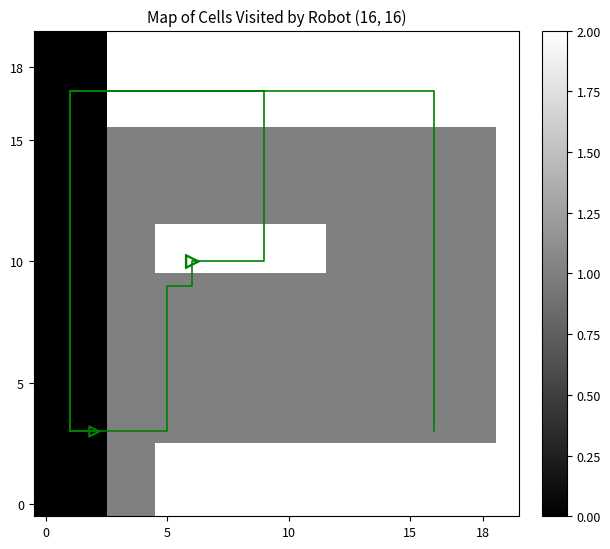

Reading right to left, extract all data points from this chart.

0: 2	2	2	2	2	2	2	2	2	2	2	2	2	2	2	1	1	0	0	0
1: 2	2	2	2	2	2	2	2	2	2	2	2	2	2	2	1	1	0	0	0
2: 2	2	2	2	2	2	2	2	2	2	2	2	2	2	2	1	1	0	0	0
3: 2	1	1	1	1	1	1	1	1	1	1	1	1	1	1	1	1	0	0	0
4: 2	1	1	1	1	1	1	1	1	1	1	1	1	1	1	1	1	0	0	0
5: 2	1	1	1	1	1	1	1	1	1	1	1	1	1	1	1	1	0	0	0
6: 2	1	1	1	1	1	1	1	1	1	1	1	1	1	1	1	1	0	0	0
7: 2	1	1	1	1	1	1	1	1	1	1	1	1	1	1	1	1	0	0	0
8: 2	1	1	1	1	1	1	1	1	1	1	1	1	1	1	1	1	0	0	0
9: 2	1	1	1	1	1	1	1	1	1	1	1	1	1	1	1	1	0	0	0
10: 2	1	1	1	1	1	1	1	2	2	2	2	2	2	2	1	1	0	0	0
11: 2	1	1	1	1	1	1	1	2	2	2	2	2	2	2	1	1	0	0	0
12: 2	1	1	1	1	1	1	1	1	1	1	1	1	1	1	1	1	0	0	0
13: 2	1	1	1	1	1	1	1	1	1	1	1	1	1	1	1	1	0	0	0
14: 2	1	1	1	1	1	1	1	1	1	1	1	1	1	1	1	1	0	0	0
15: 2	1	1	1	1	1	1	1	1	1	1	1	1	1	1	1	1	0	0	0
16: 2	2	2	2	2	2	2	2	2	2	2	2	2	2	2	2	2	0	0	0
17: 2	2	2	2	2	2	2	2	2	2	2	2	2	2	2	2	2	0	0	0
18: 2	2	2	2	2	2	2	2	2	2	2	2	2	2	2	2	2	0	0	0
19: 2	2	2	2	2	2	2	2	2	2	2	2	2	2	2	2	2	0	0	0